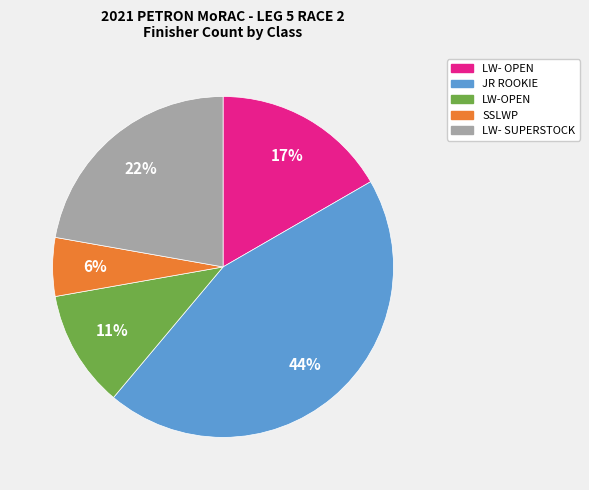

Is the sum of LW-OPEN and JR ROOKIE greater than half?

Yes